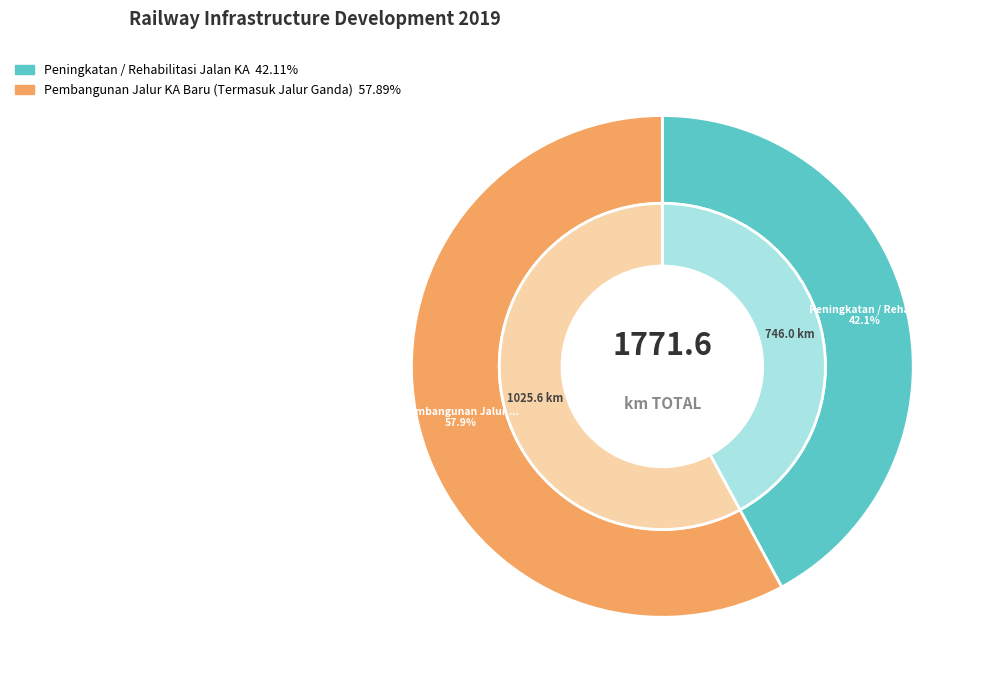

What is the ratio of the value at Peningkatan / Rehabilitasi Jalan KA to the value at Pembangunan Jalur KA Baru (Termasuk Jalur Ganda)?

0.7